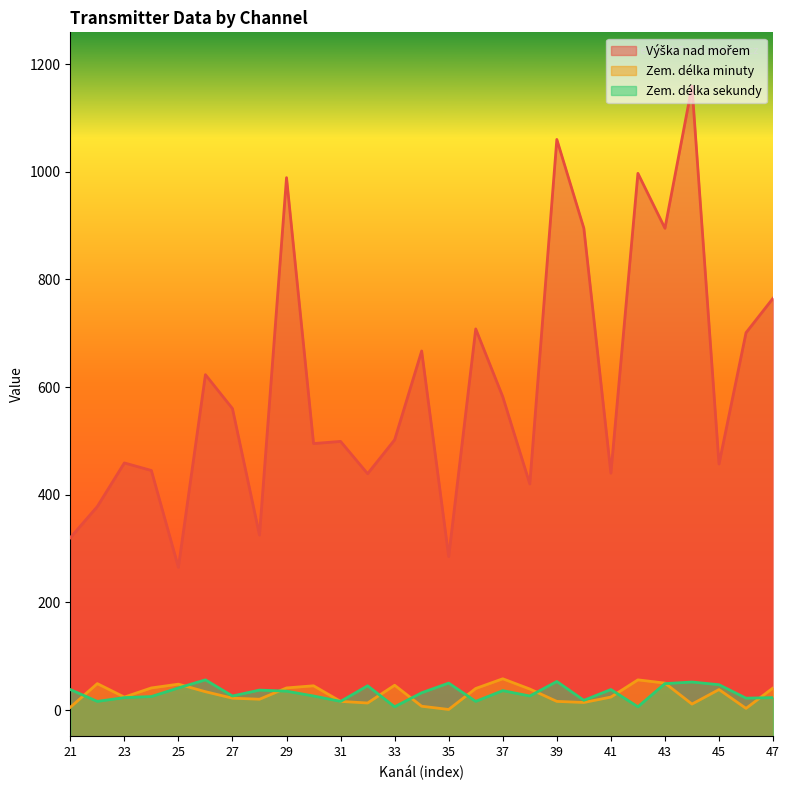

True or false: Výška nad mořem and Zem. délka minuty cross at least once.

False